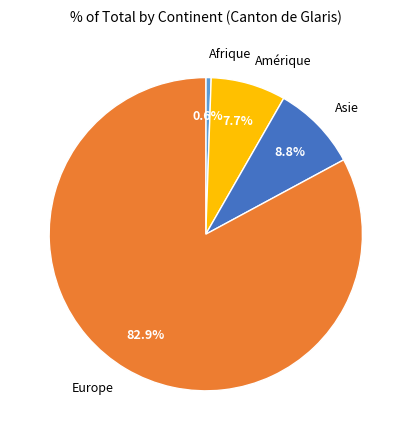

True or false: Afrique accounts for 1% of the total.

True